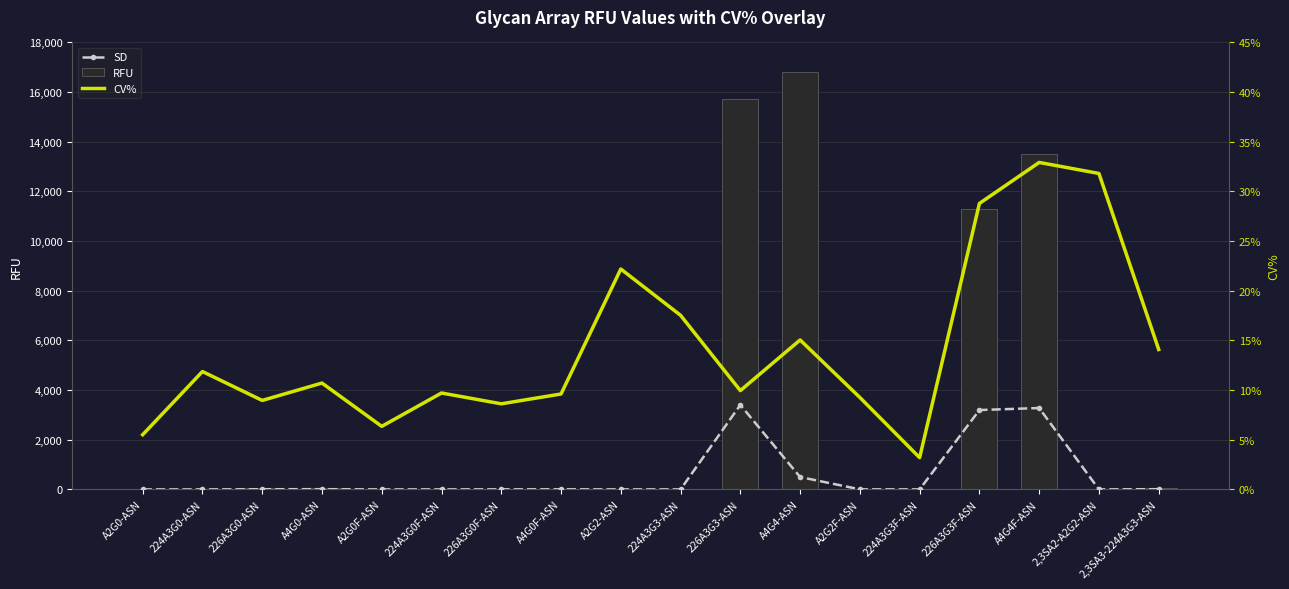

Is it true that RFU equals 3600.6 at 226A3G3F-ASN?

False